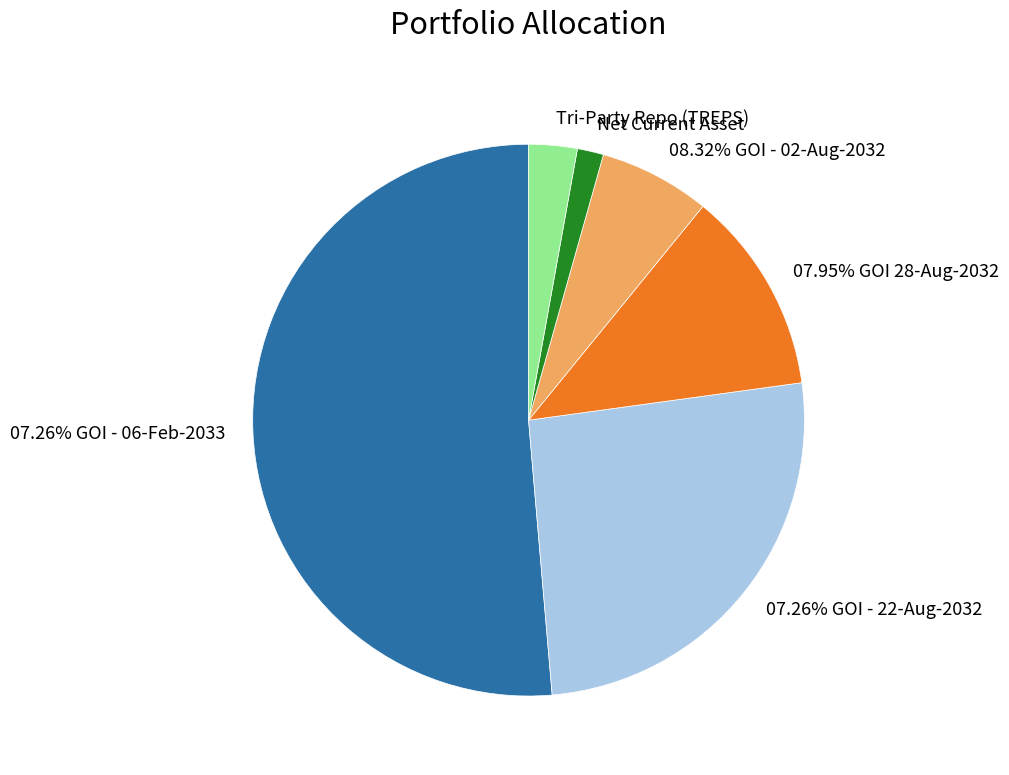

What percentage is NOT represented by 07.26% GOI - 22-Aug-2032?

74.2%